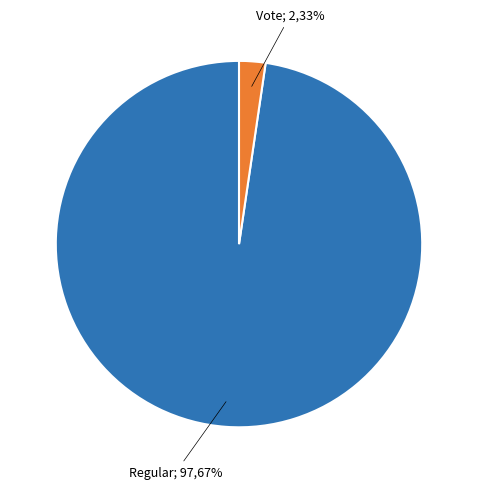

What portion of the pie excludes Regular?

2.3%